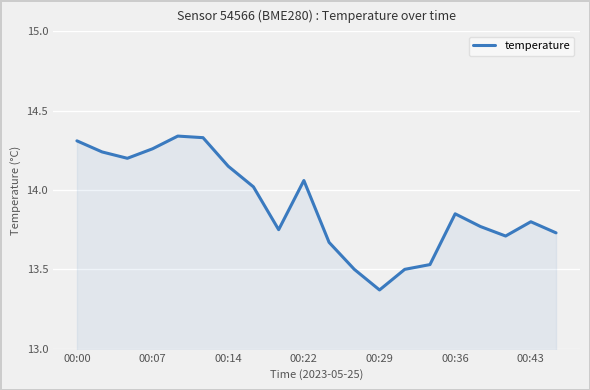

What is the difference between the maximum and minimum values?

1.0